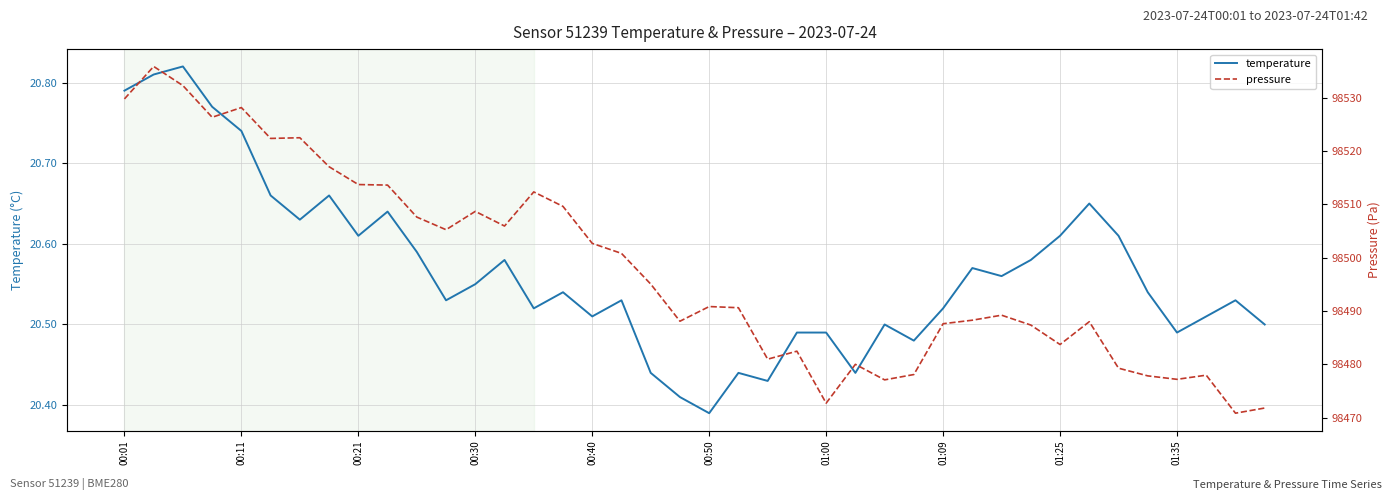

True or false: temperature has a value of 34.8 at 01:25.

False